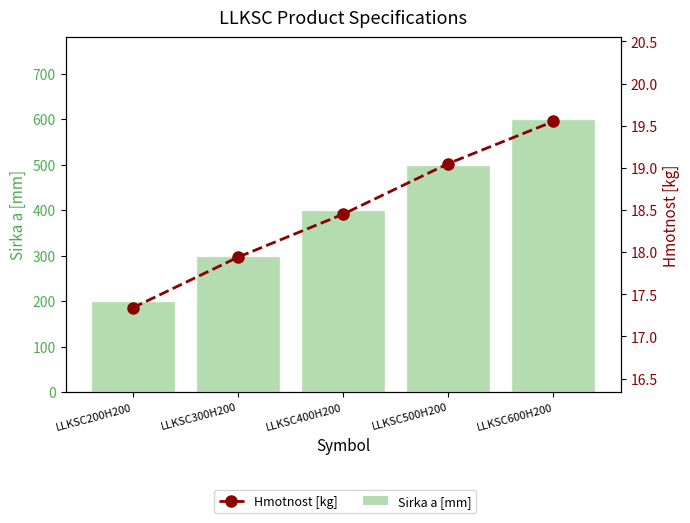

What is the smallest value displayed?

17.3